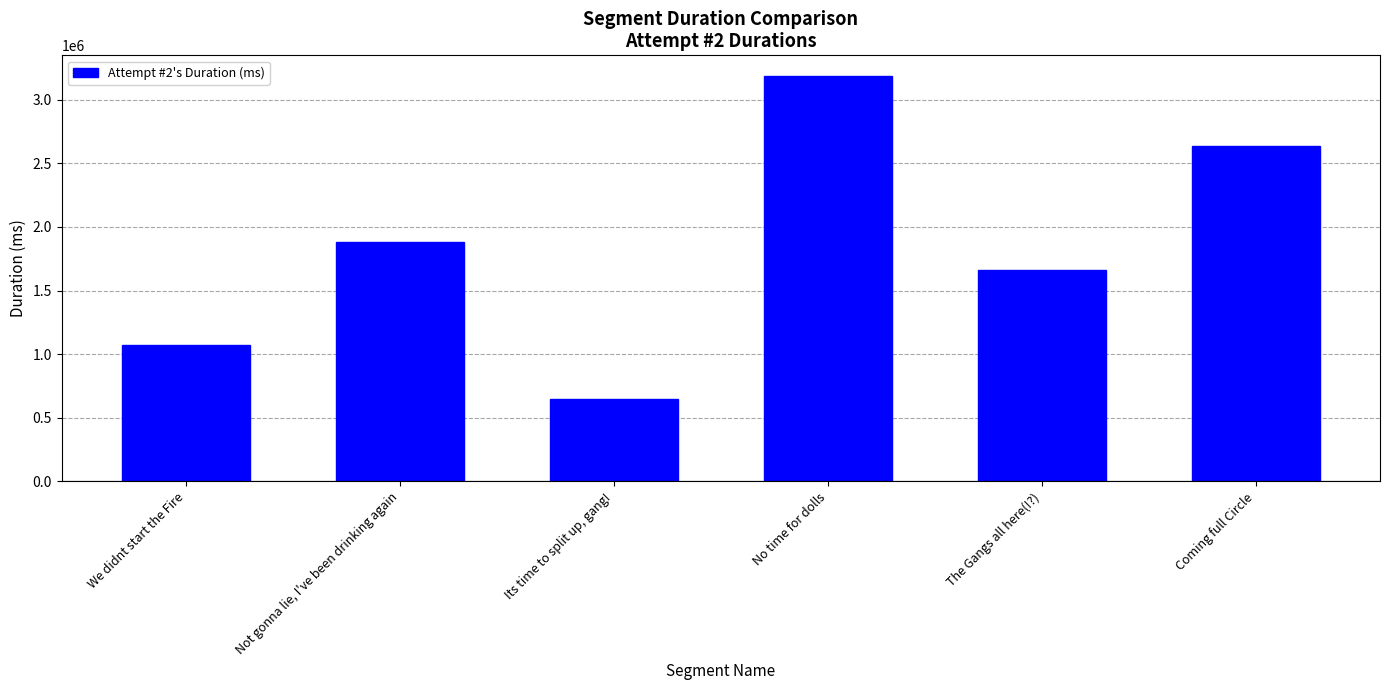

Which category has the highest value across all series?

No time for dolls